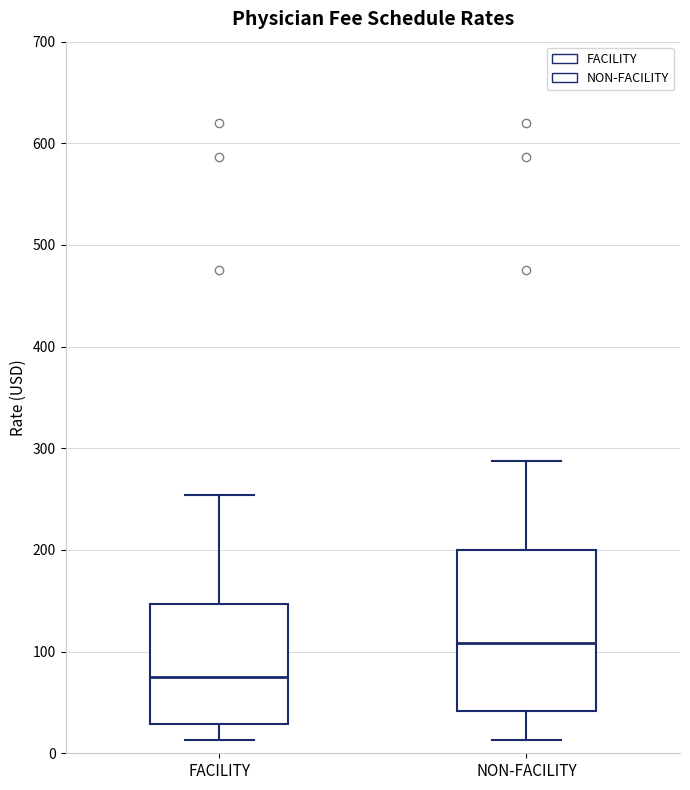

Where does the upper whisker of the box for NON-FACILITY end on the y-axis? The values are not printed on the chart, so give them approximately, as read against the axis.

290